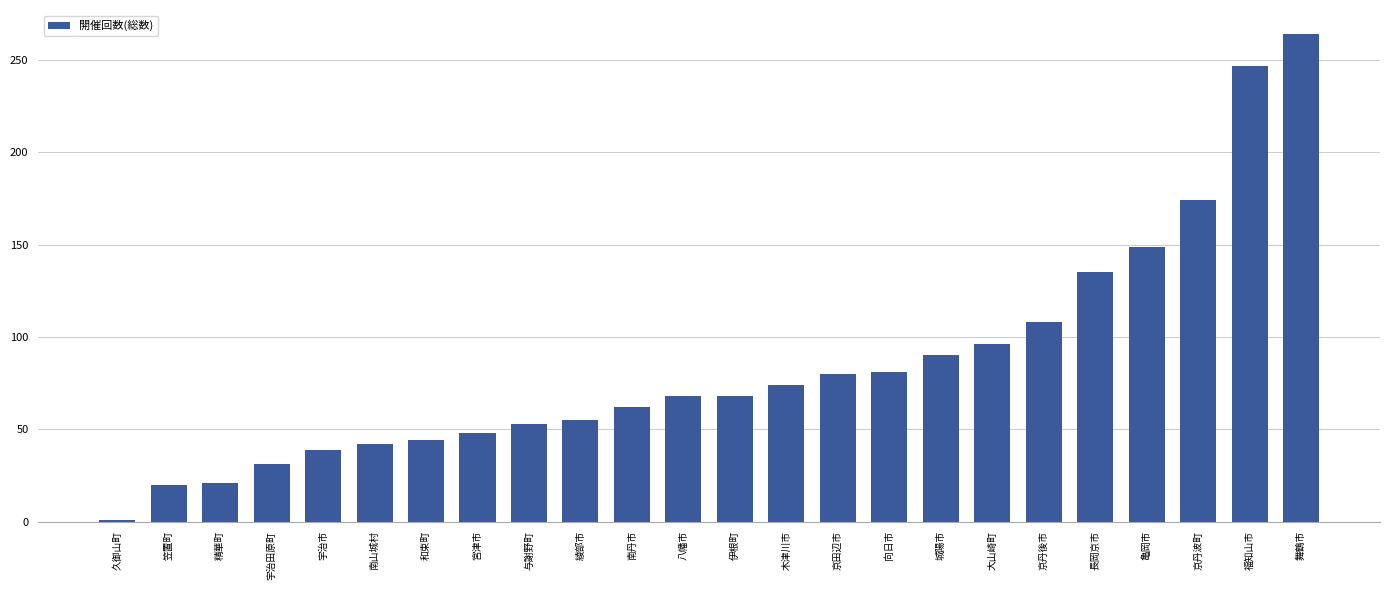

Approximately how many times larger is the value at 向日市 compared to 宇治市?

2.1